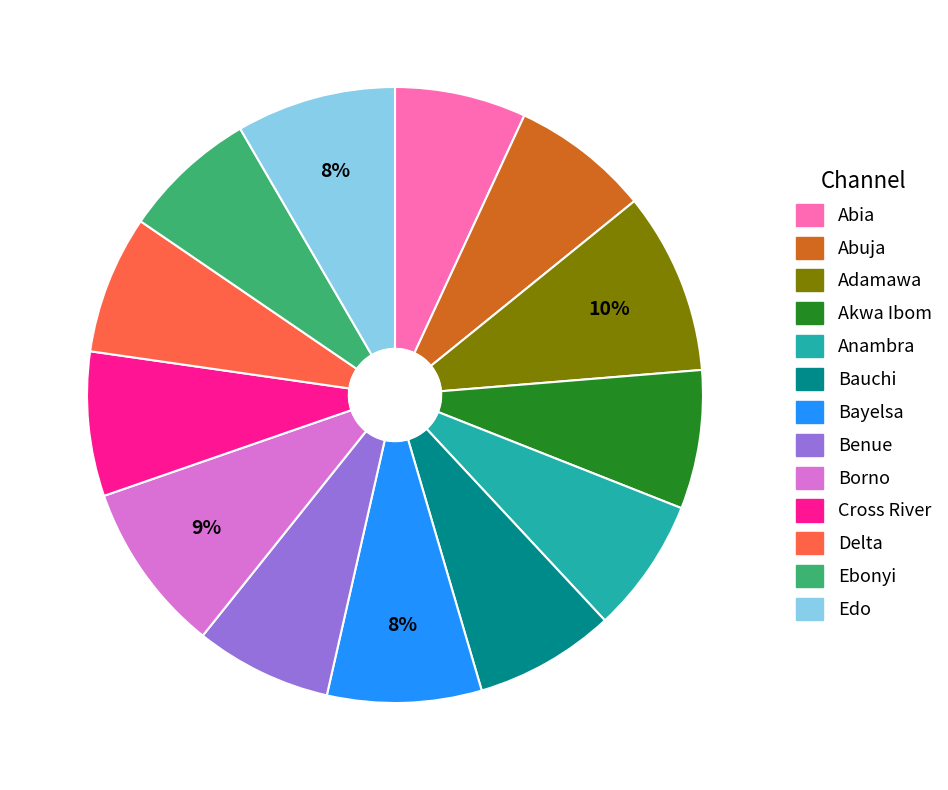

What is the ratio of the value at Benue to the value at Akwa Ibom?

1.0